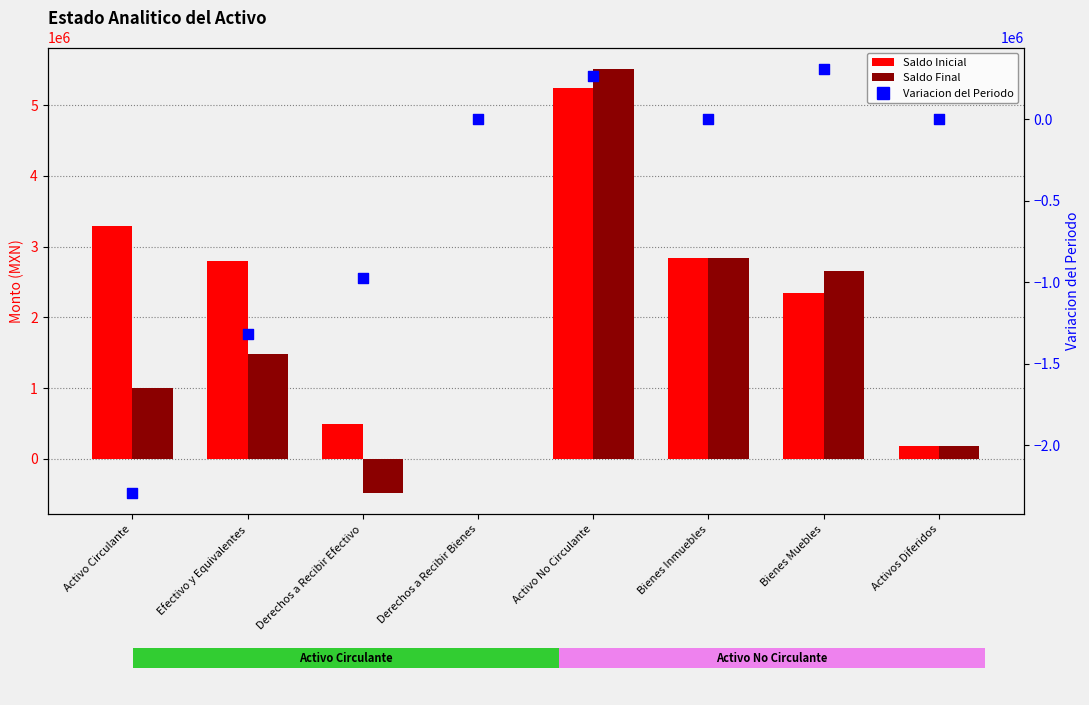

What are all the series names shown in the legend?

Saldo Inicial, Saldo Final, Variacion del Periodo